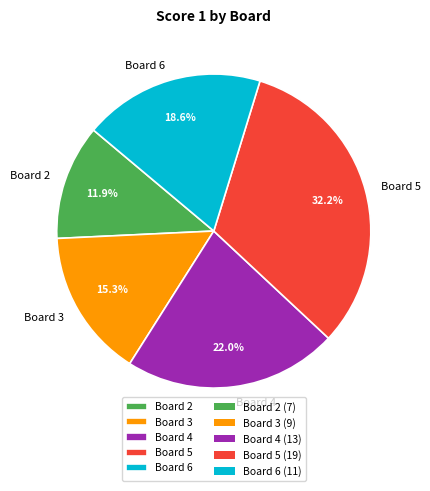

Which has a higher value, Board 6 or Board 4?

Board 4